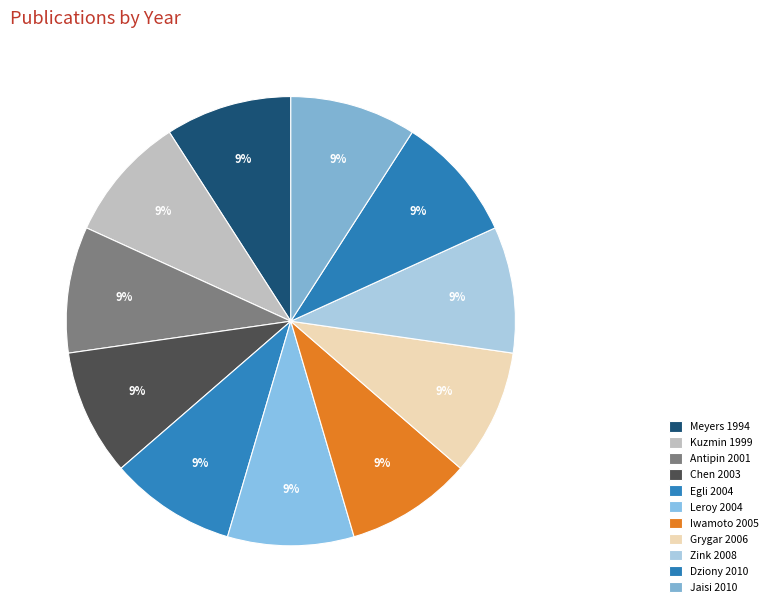

What percentage is the Zink 2008 slice, to the nearest percent?

9%